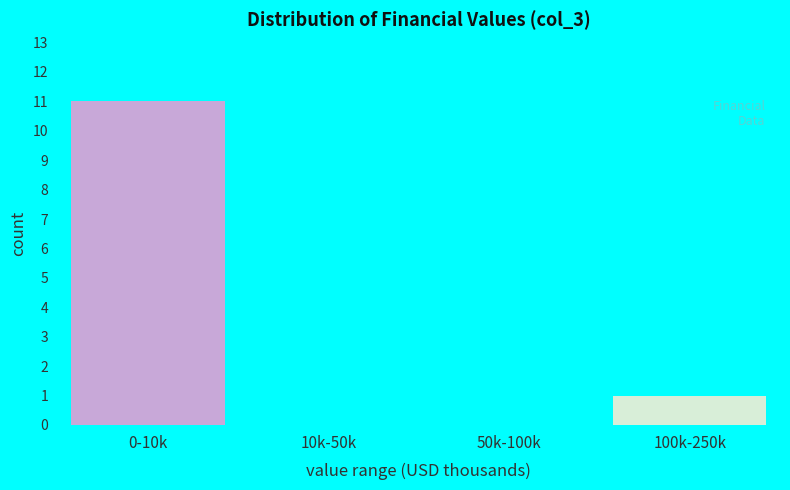

Reading right to left, what are all the values shown in this chart?

100k-250k=1	50k-100k=0	10k-50k=0	0-10k=11